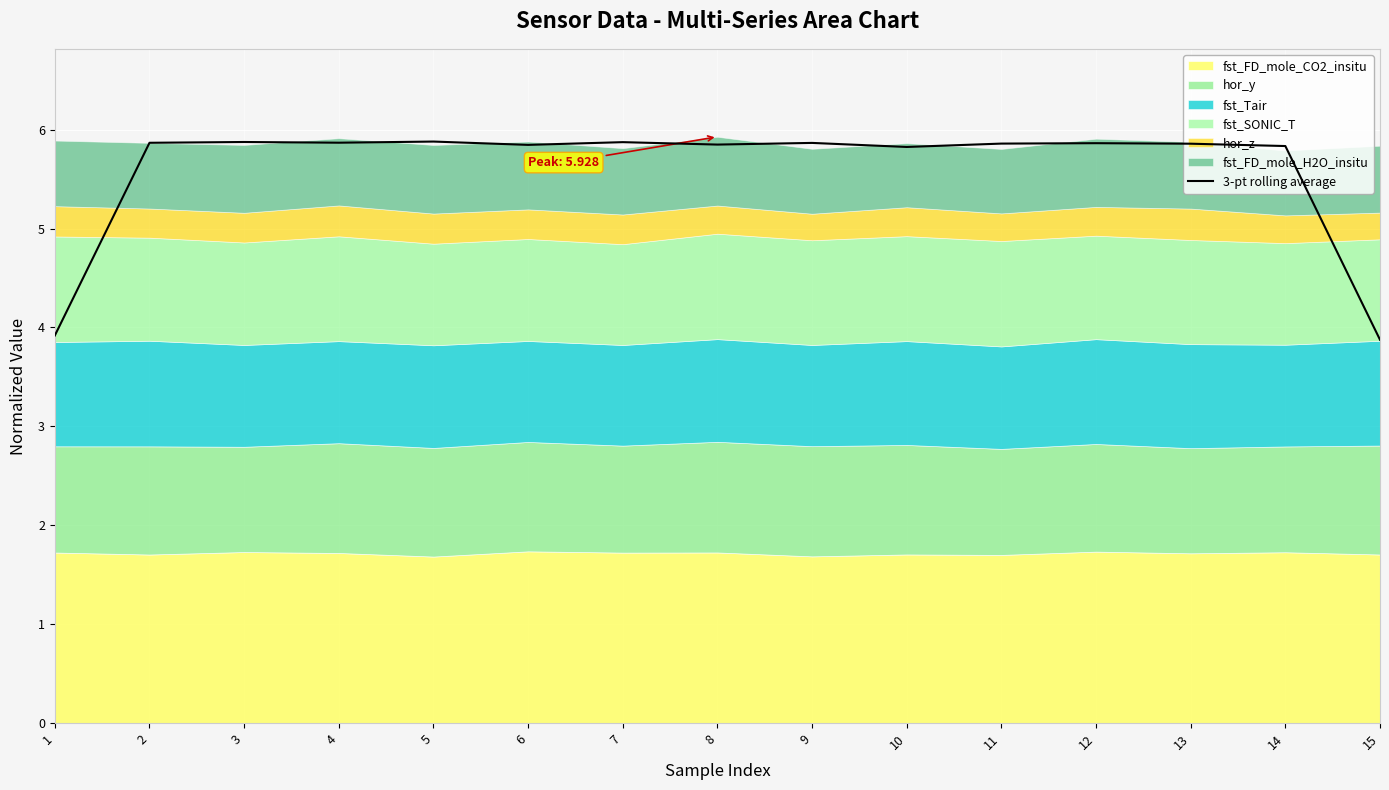

The value at 1 is 1.6. True or false?

False